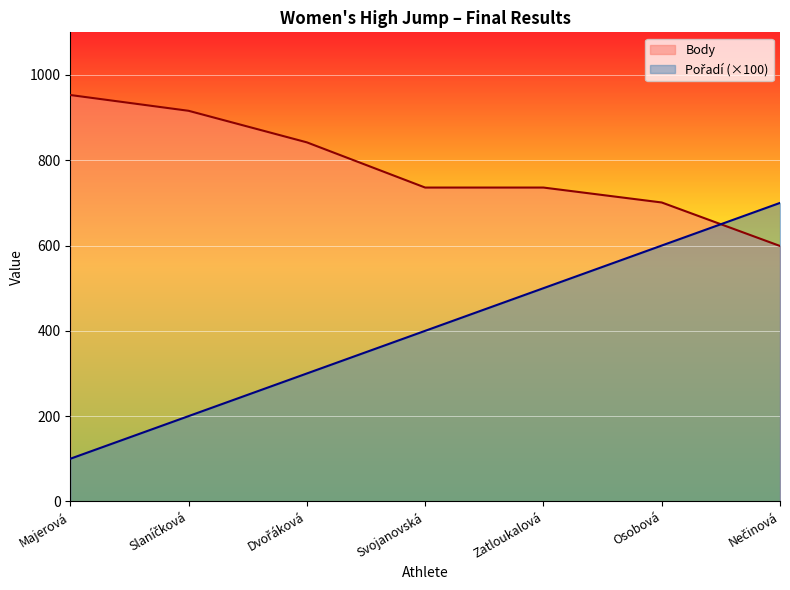

The Pořadí series shows 136 at Slaníčková. True or false?

False